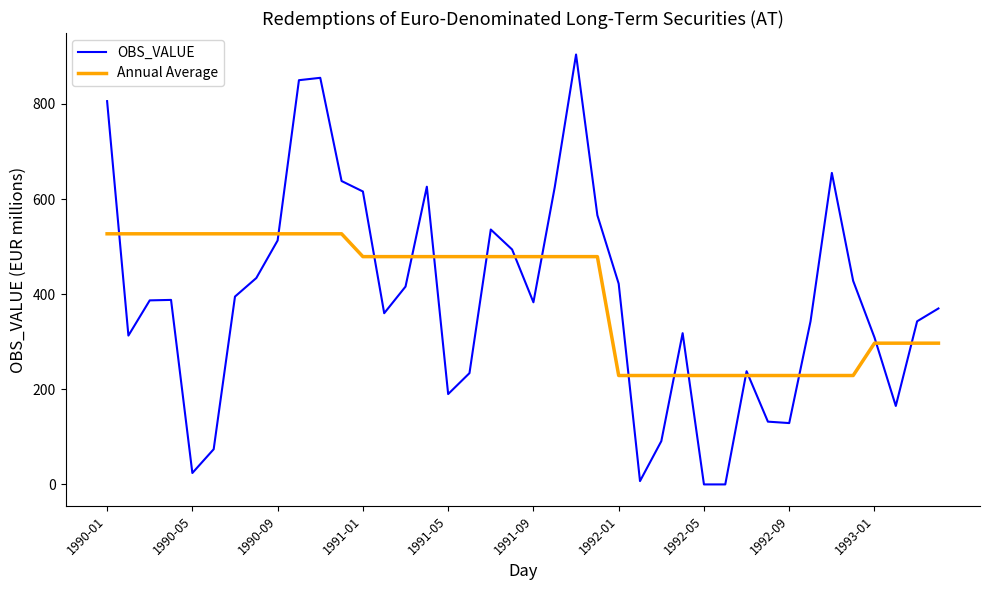

Which series has the largest range (max minus min)?

OBS_VALUE